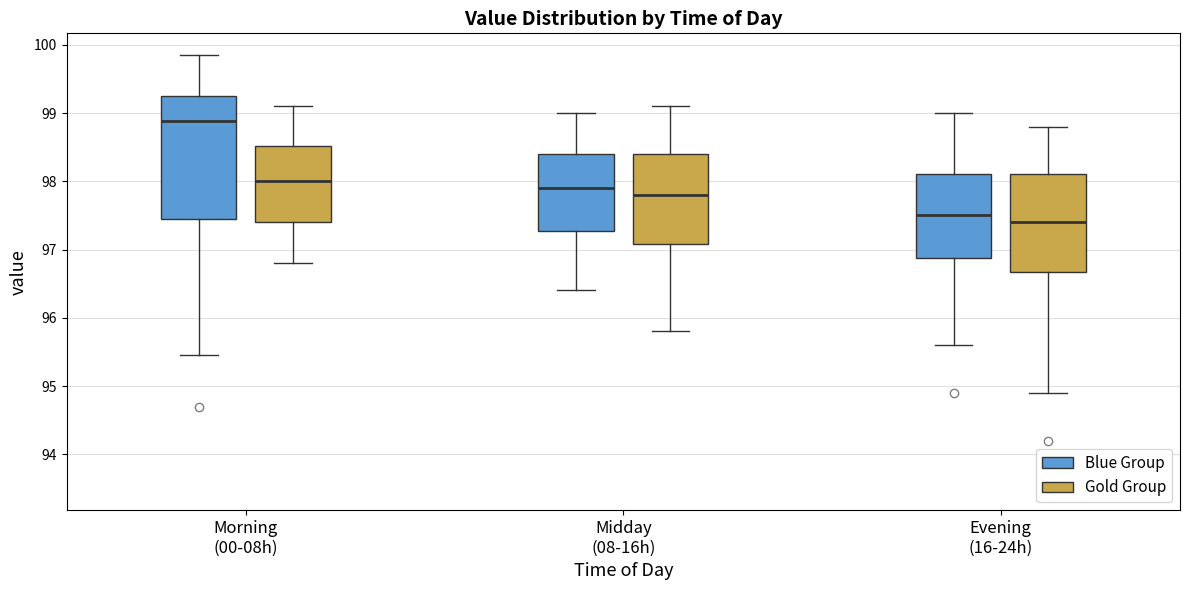

Reading left to right, read every box against the y-axis: the position of its median line, the range the box covers, and the ends of its whiskers. The values are not printed on the chart, so give them approximately, as read against the axis.

Morning (00-08h) (Blue Group): median 98.9, box 97.4 to 99.3, whiskers 95.5 to 99.9
Morning (00-08h) (Gold Group): median 98.0, box 97.4 to 98.5, whiskers 96.8 to 99.1
Midday (08-16h) (Blue Group): median 97.9, box 97.3 to 98.4, whiskers 96.4 to 99.0
Midday (08-16h) (Gold Group): median 97.8, box 97.1 to 98.4, whiskers 95.8 to 99.1
Evening (16-24h) (Blue Group): median 97.5, box 96.9 to 98.1, whiskers 95.6 to 99.0
Evening (16-24h) (Gold Group): median 97.4, box 96.7 to 98.1, whiskers 94.9 to 98.8